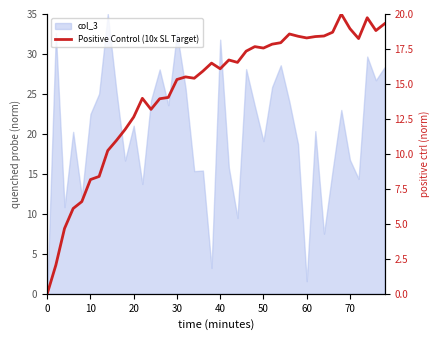

How many lines are shown in the chart?

1